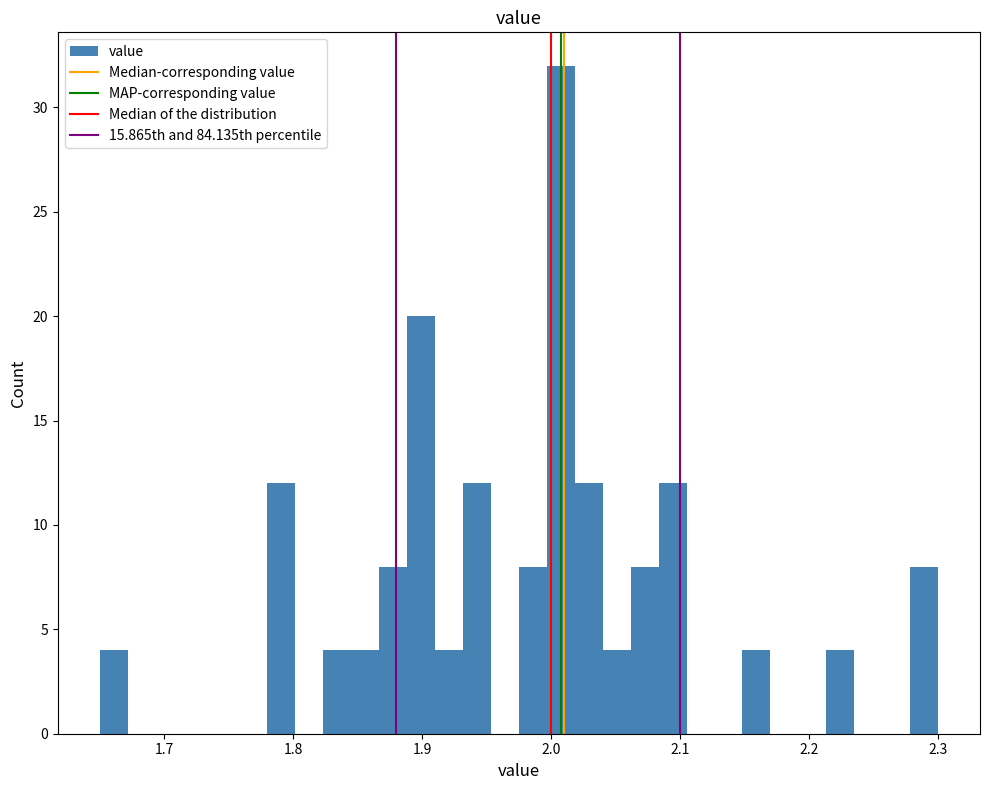

Around what value on the x-axis is the tallest bar? Give the approximate position of its centre, as read against the axis.

2.01